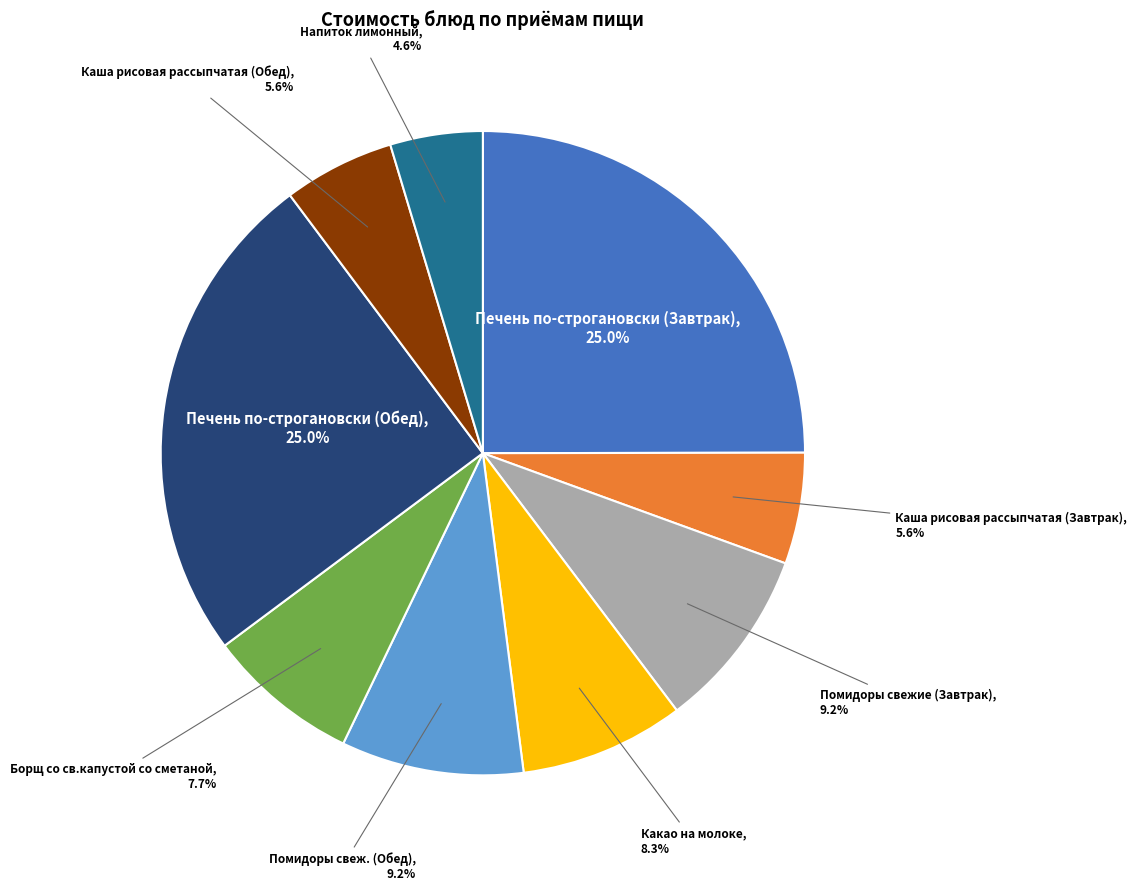

Is there any slice that represents more than half of the pie?

No